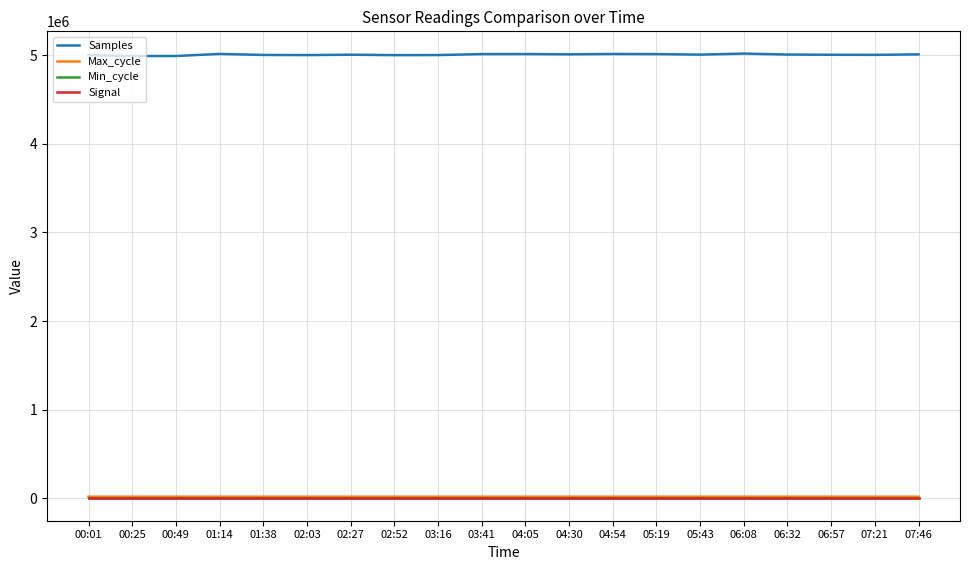

What is the minimum value for Samples?

4988568